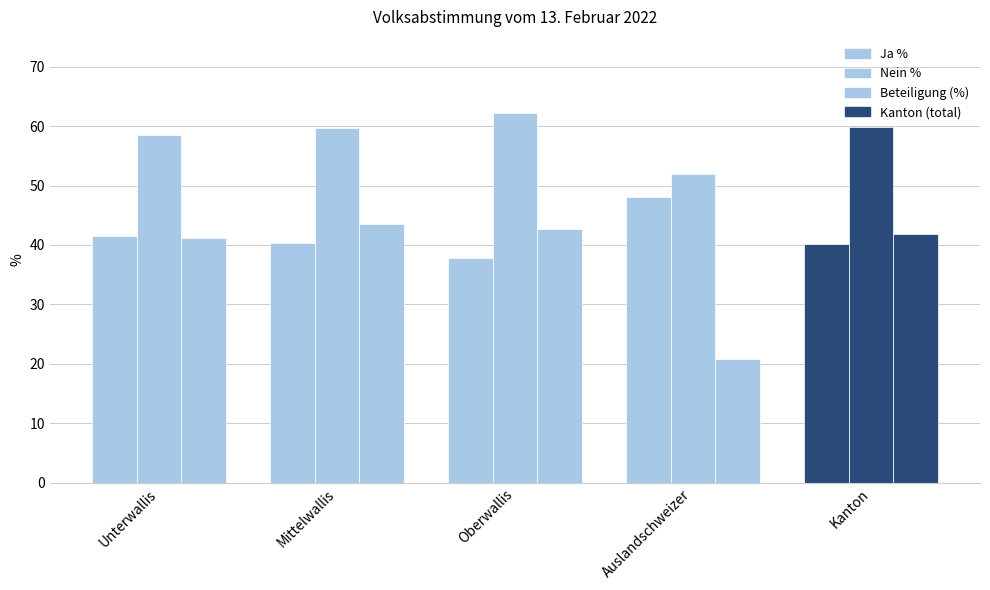

Count the number of categories in the chart.

5